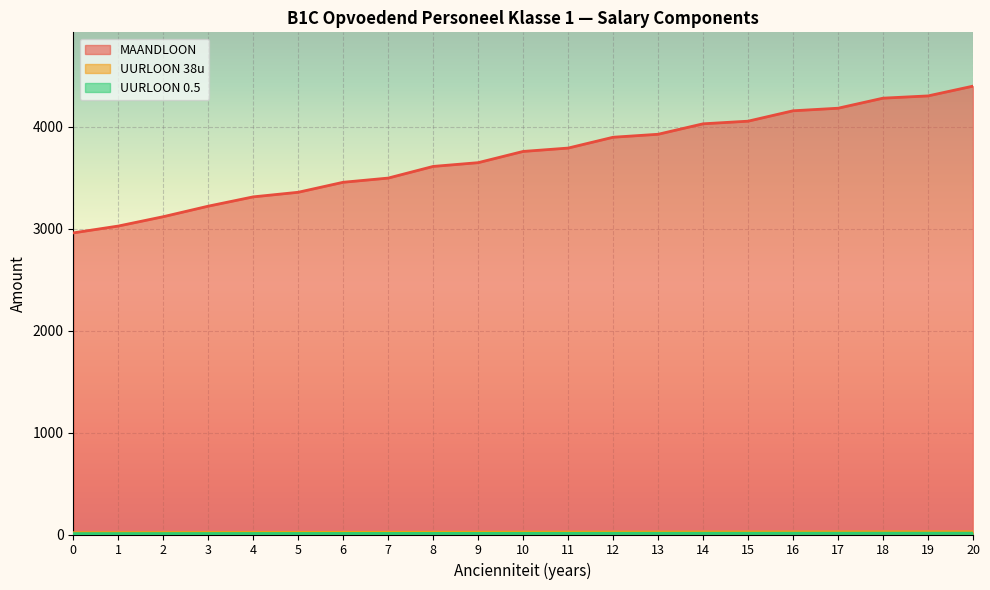

Rank the categories by MAANDLOON value from lowest to highest.

0, 1, 2, 3, 4, 5, 6, 7, 8, 9, 10, 11, 12, 13, 14, 15, 16, 17, 18, 19, 20